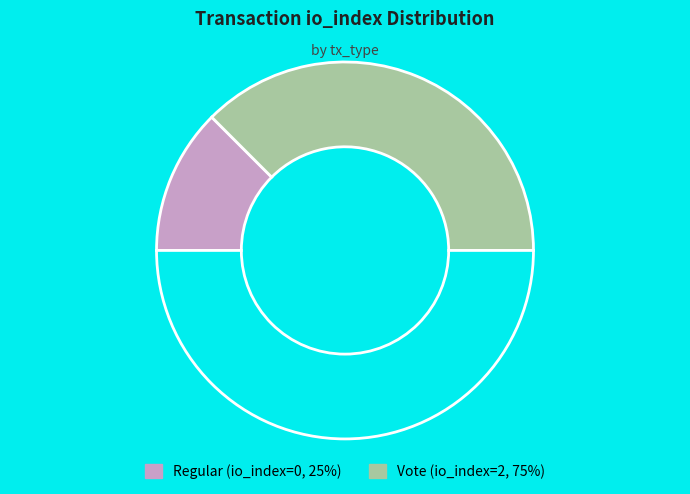

Which slice is the smallest?

Regular